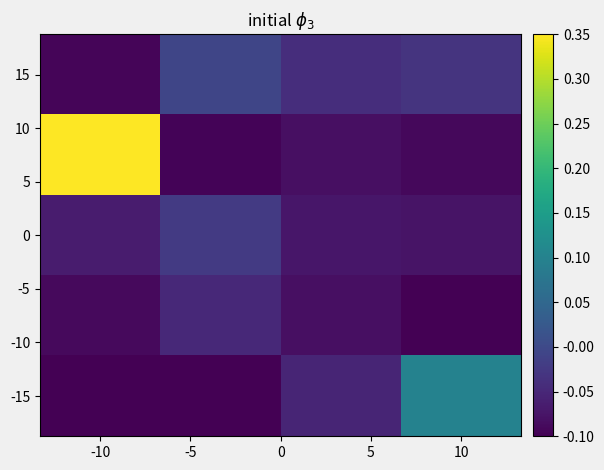

At which category is the sum across all series the highest?

-10